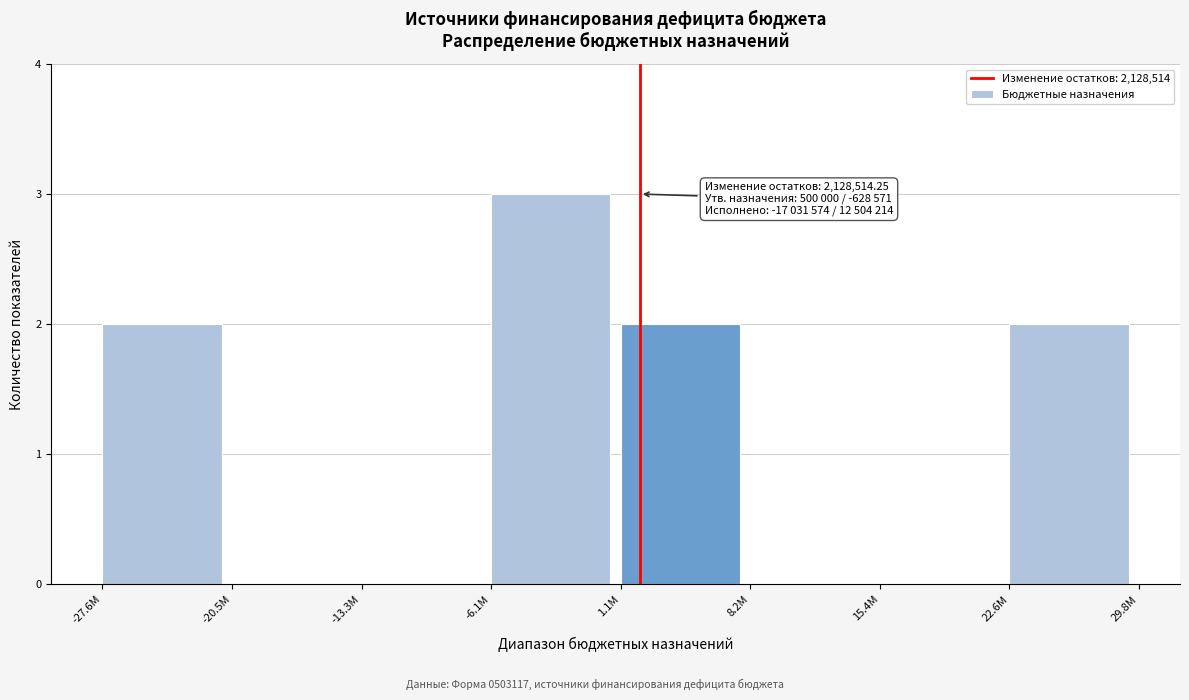

Reading right to left, transcribe all the data shown in this chart.

22.6M=2	15.4M=0	8.2M=0	1.1M=2	-6.1M=3	-13.3M=0	-20.5M=0	-27.6M=2